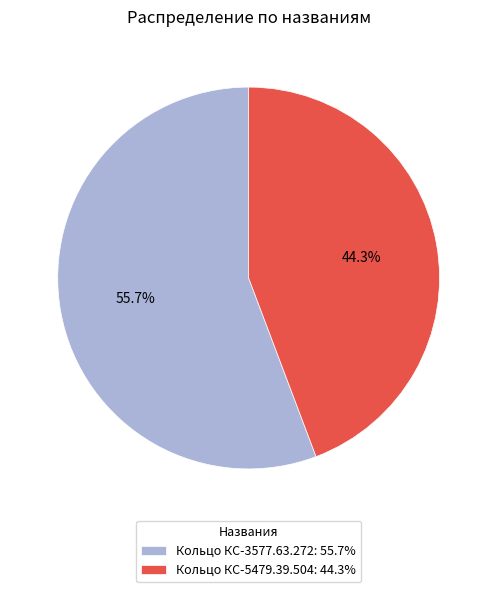

What is the smallest slice in the pie chart?

Кольцо КС-5479.39.504